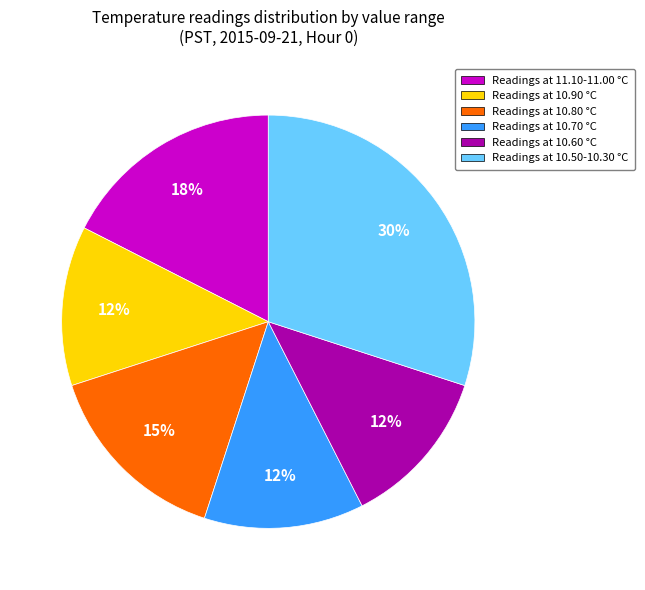

To the nearest percent, what is the average slice percentage?

17%